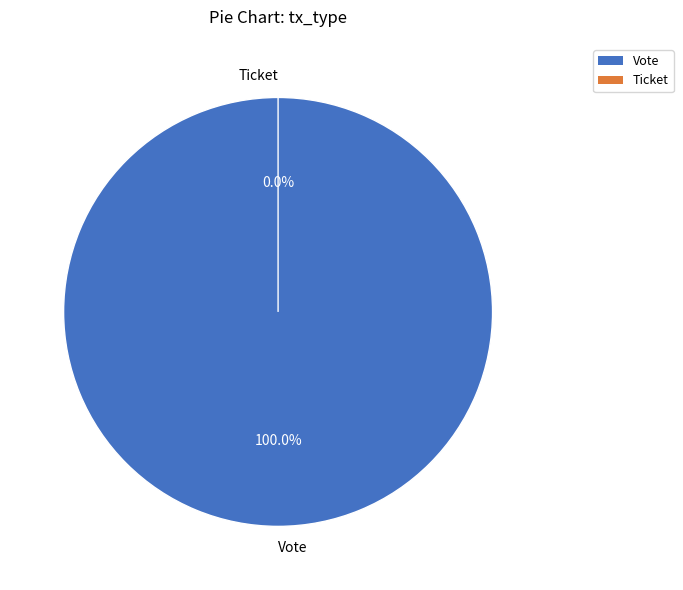

Is it true that Ticket is 1% of the pie?

False